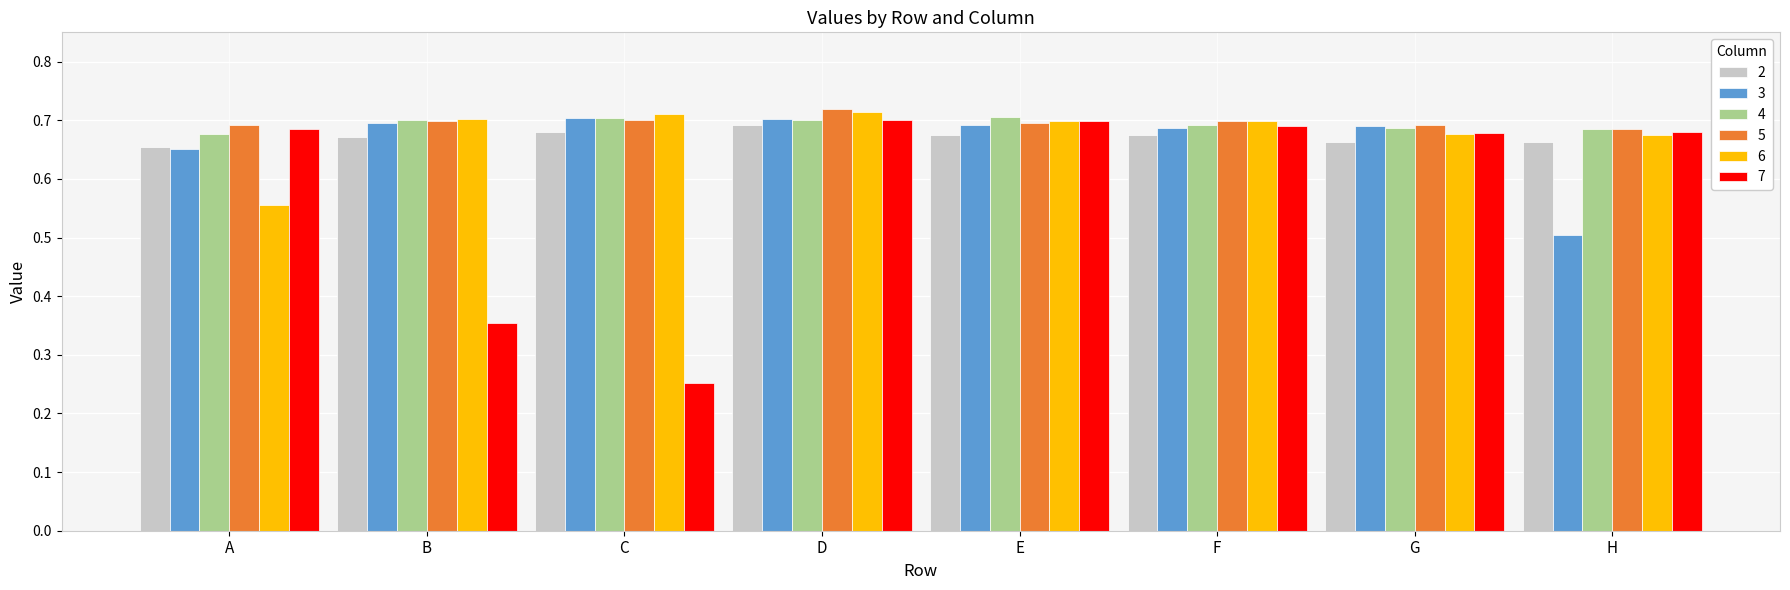

Which category has the highest value in the 5 series?

D